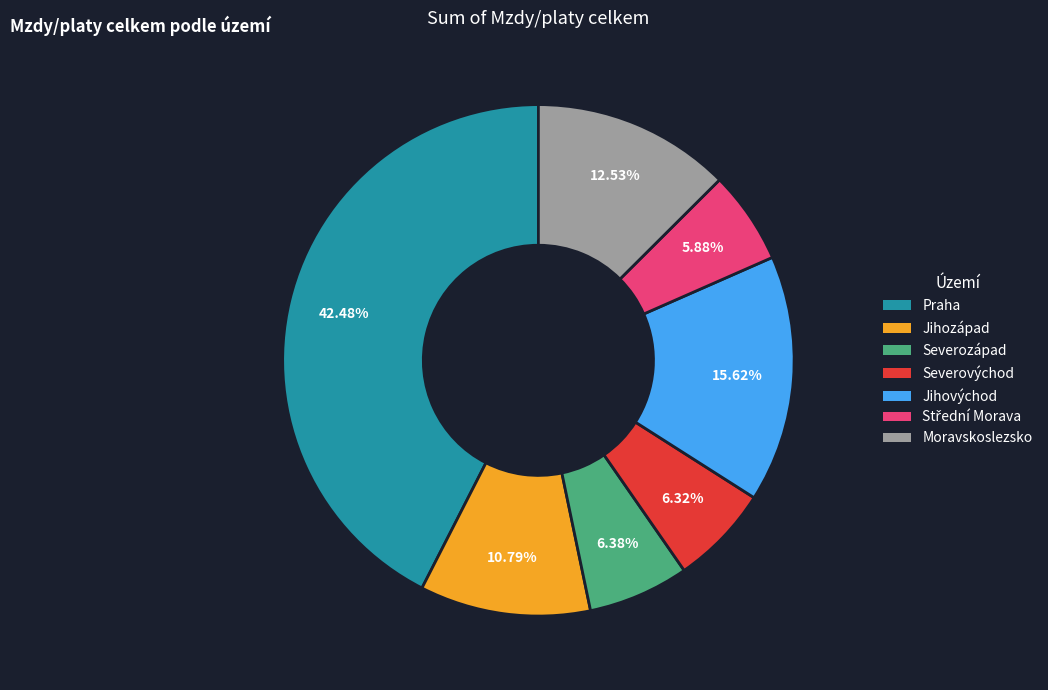

Approximately how many times larger is the value at Praha compared to Jihozápad?

3.9